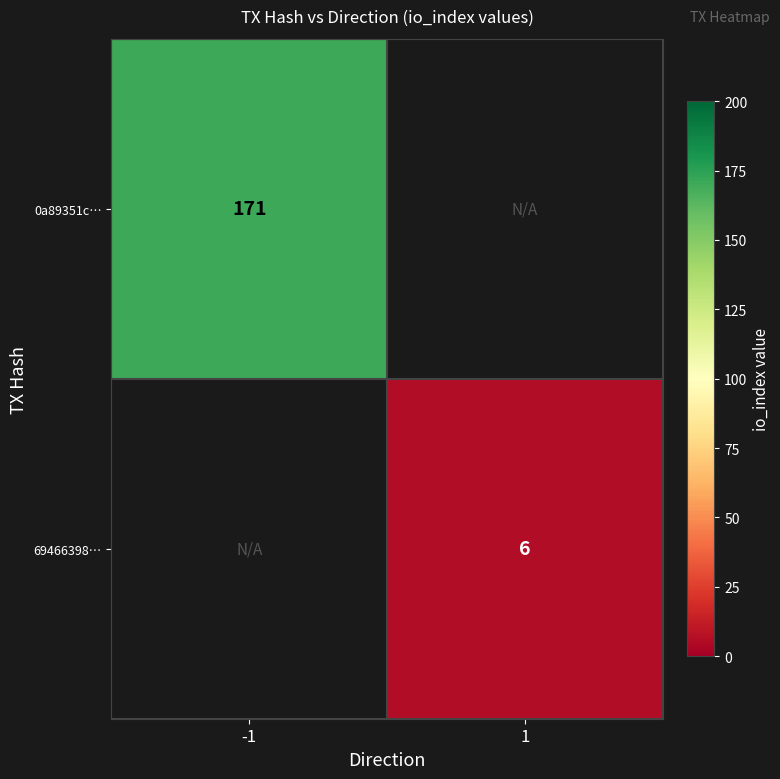

What is the greatest value displayed?

171.0